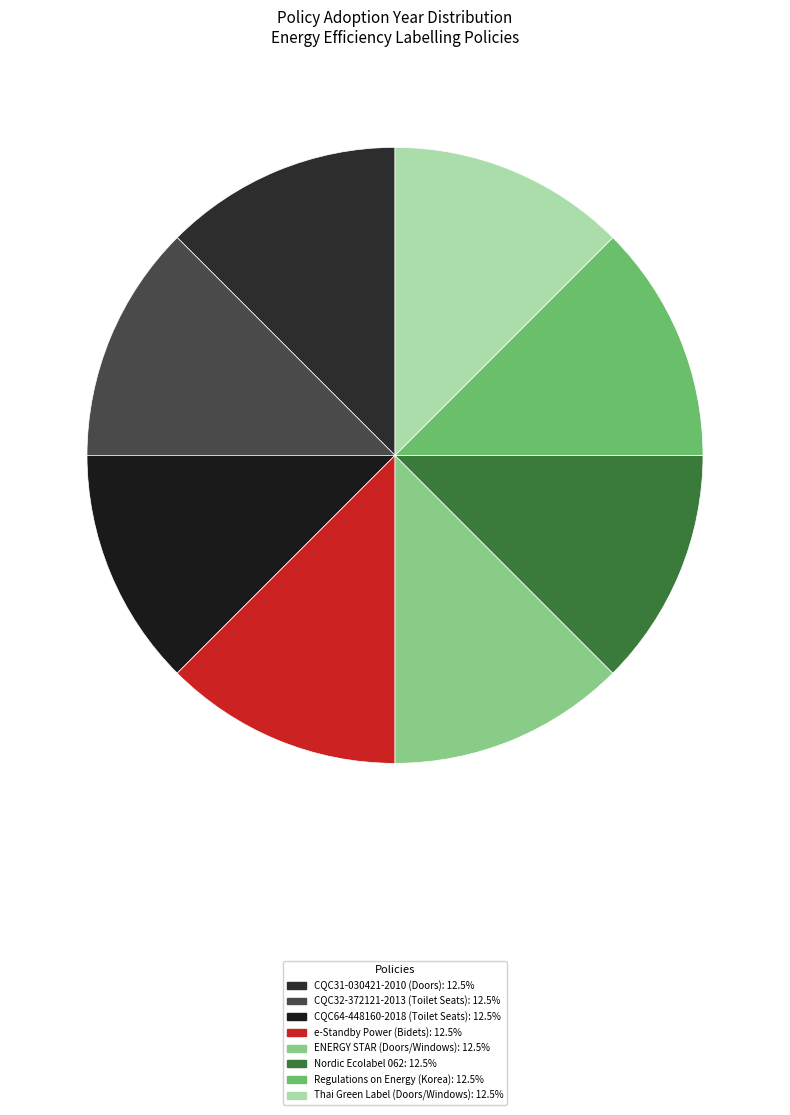

How many slices are in this pie chart?

8